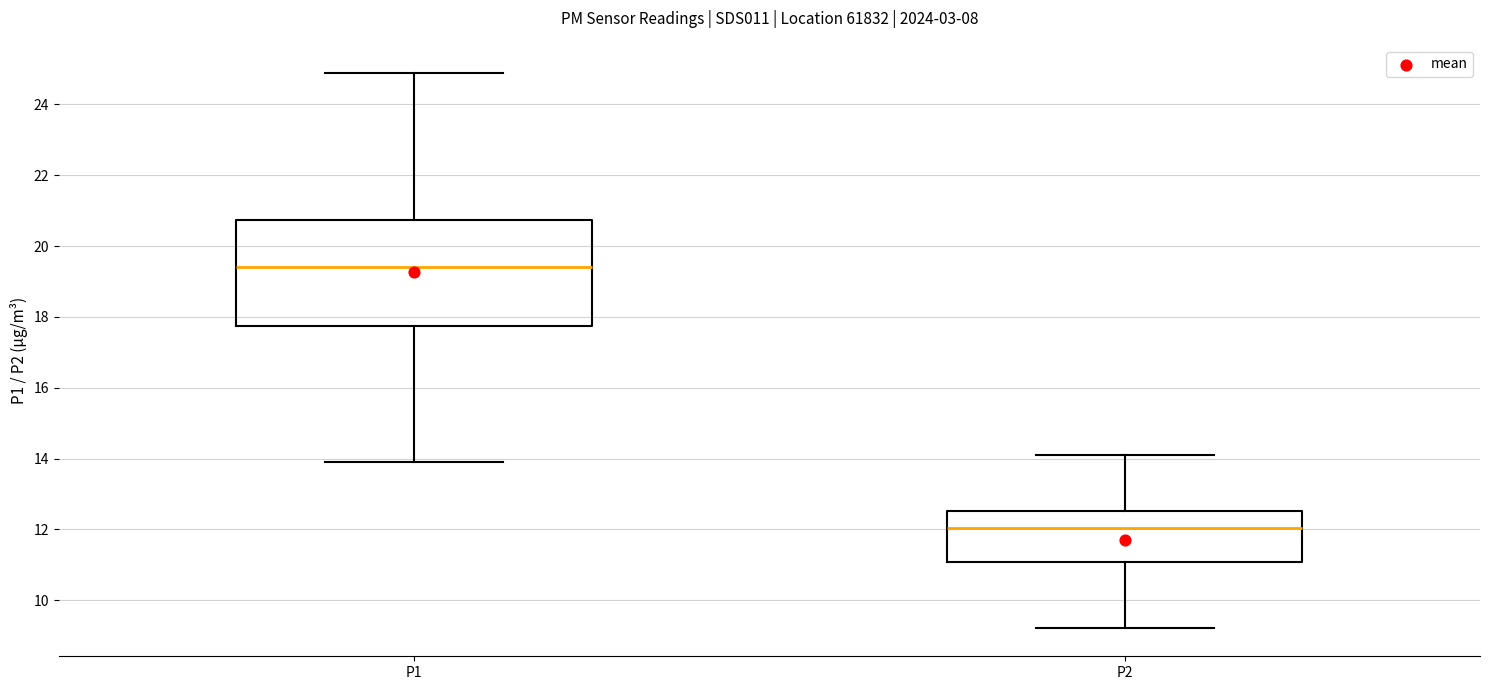

Which box is the tallest, from its lower edge to its upper edge?

P1